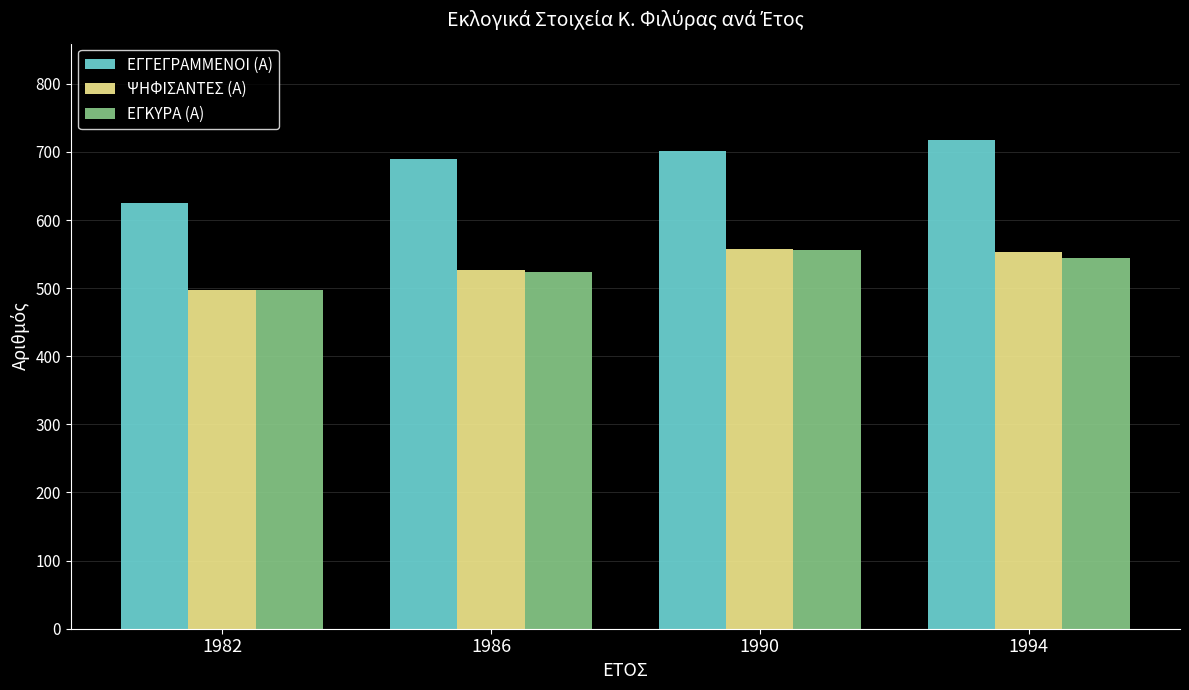

What is the maximum value shown in the chart?

717